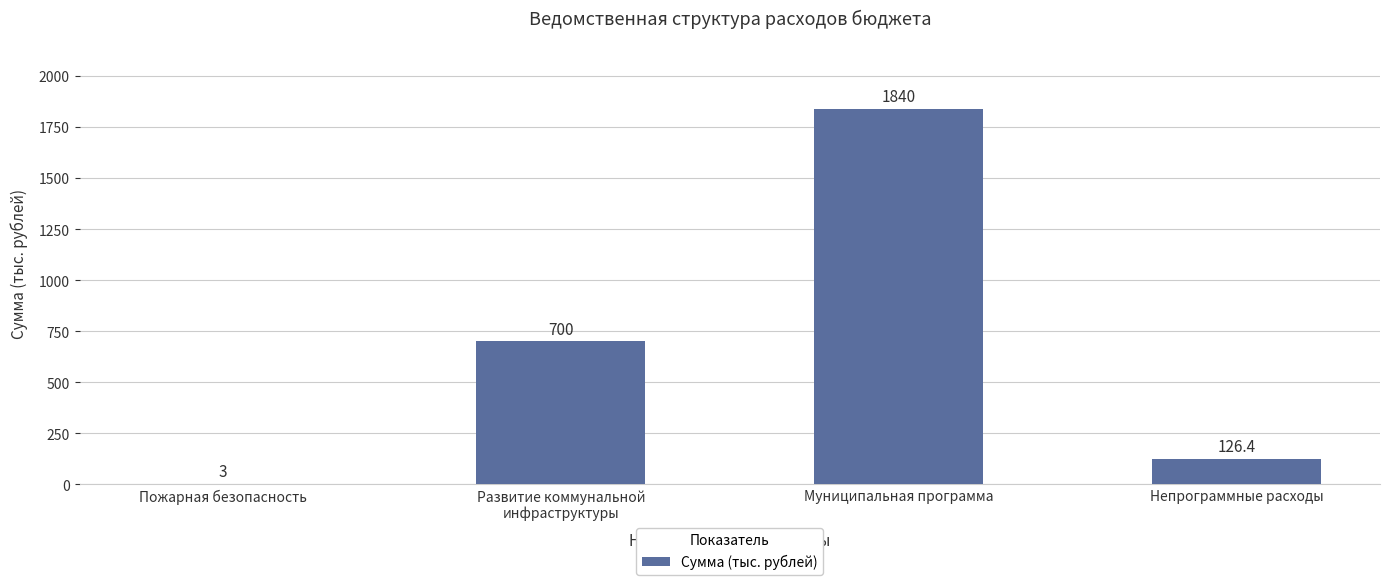

Reading left to right, extract all data points from this chart.

Пожарная безопасность=3.0	Развитие коммунальной
инфраструктуры=700.0	Муниципальная программа=1840.0	Непрограммные расходы=126.4